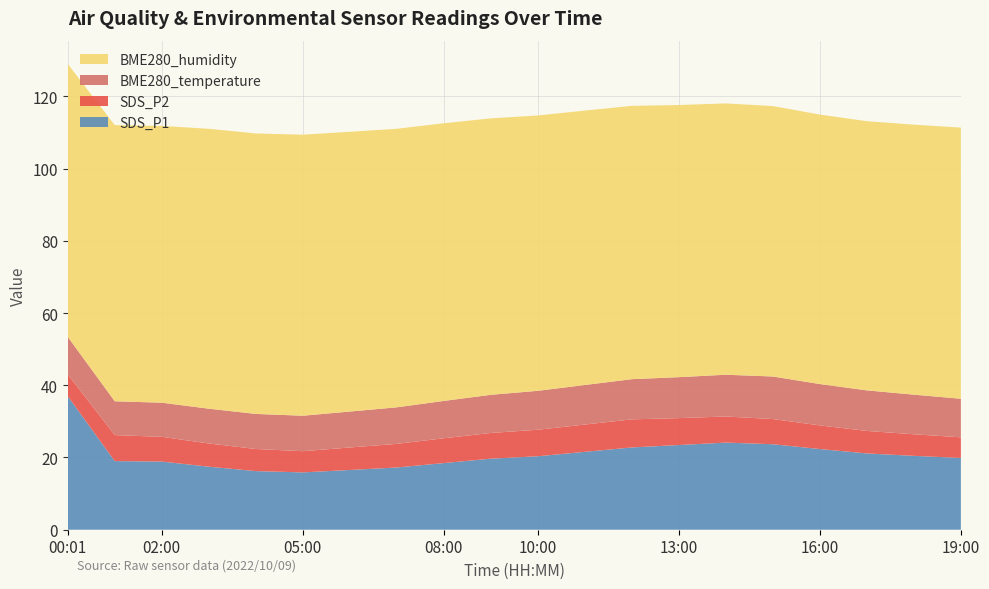

Reading left to right, transcribe all the data shown in this chart.

SDS_P1: 37.0	19.0	18.9	17.4	16.2	15.9	16.5	17.2	18.4	19.7	20.3	21.6	22.8	23.4	24.1	23.7	22.3	21.1	20.4	19.9
SDS_P2: 6.1	7.2	6.8	6.4	6.1	5.9	6.2	6.5	6.9	7.1	7.3	7.6	7.8	7.5	7.2	7.0	6.5	6.2	6.0	5.7
BME280_temperature: 10.4	9.4	9.4	9.6	9.7	9.8	9.9	10.1	10.3	10.6	10.8	10.9	11.1	11.3	11.6	11.8	11.4	11.2	11.0	10.7
BME280_humidity: 75.6	76.4	76.6	77.5	77.7	77.8	77.5	77.1	76.9	76.5	76.2	76.0	75.7	75.3	75.1	74.9	74.6	74.5	74.8	75.1